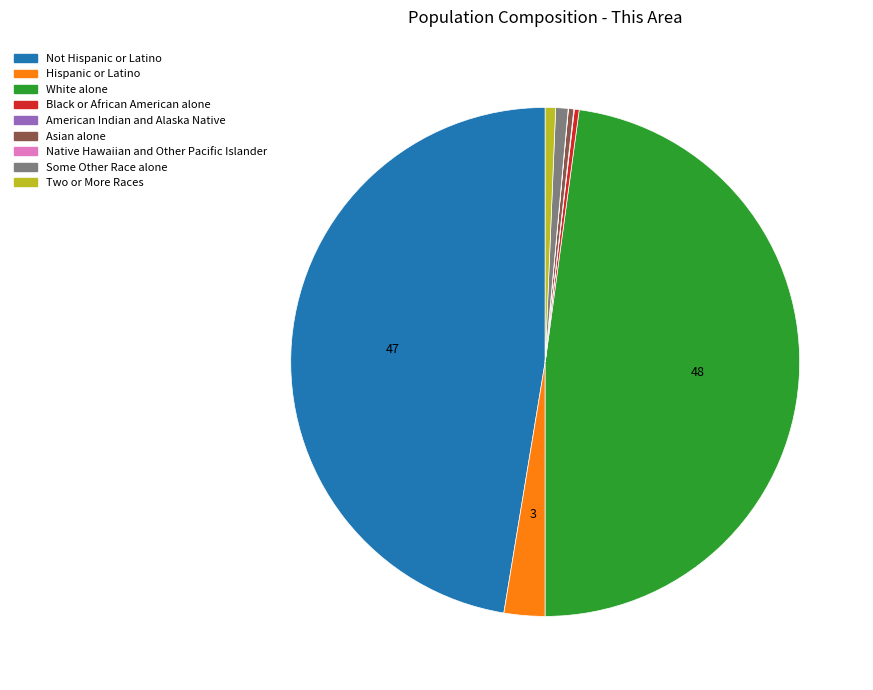

Combined, do Some Other Race alone and Hispanic or Latino account for over 50%?

No